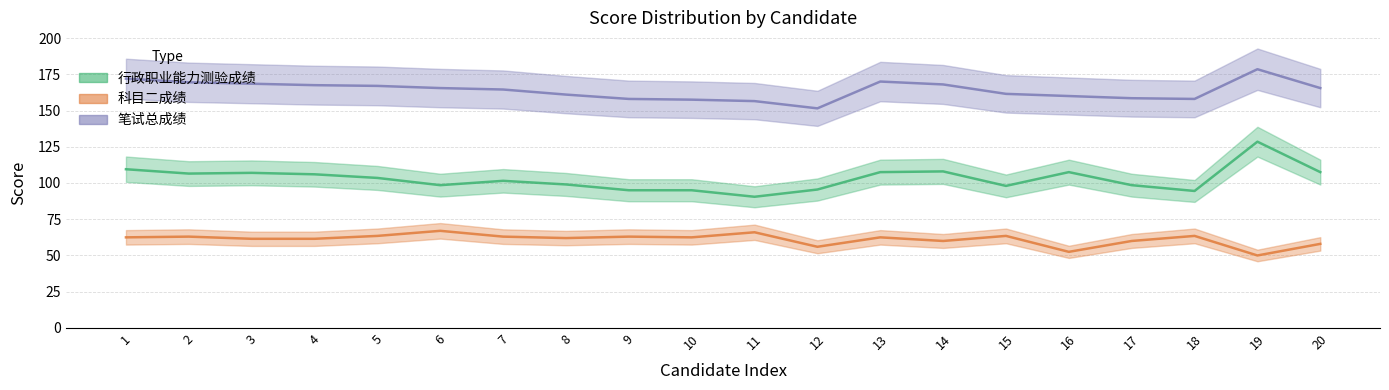

What is the value of the 行政职业能力测验成绩 point at the 8th from the left?

99.0